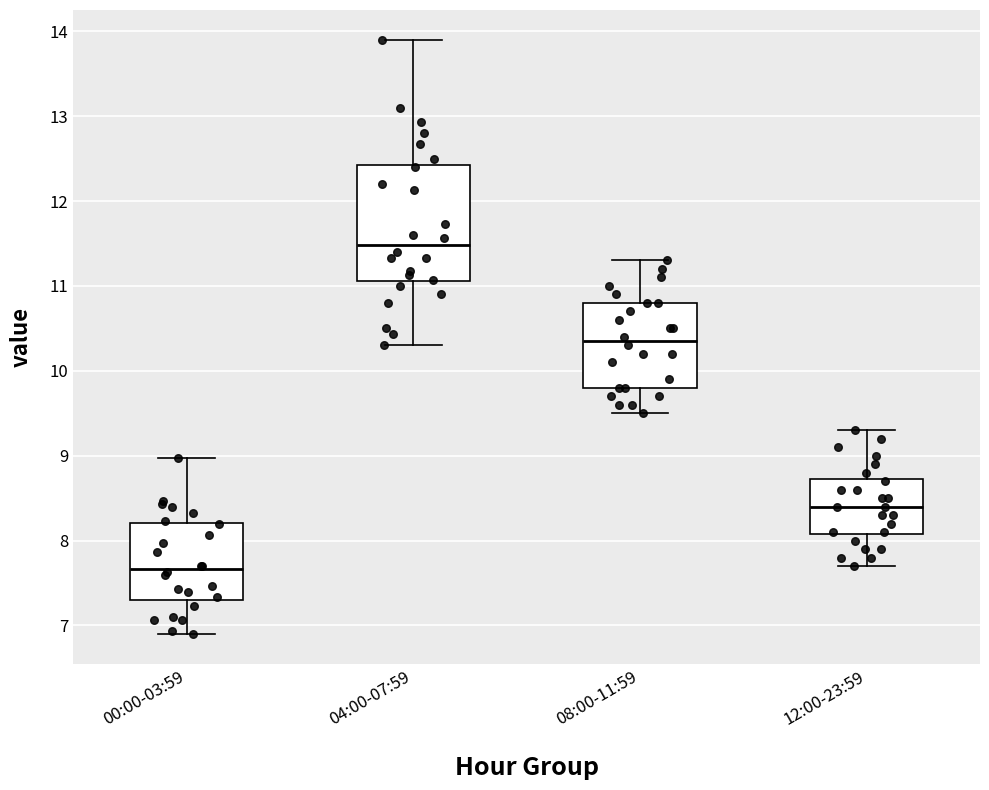

Reading left to right, transcribe this box plot: for each box, give where its median line is, the range the box spans, and where its two whiskers end, as read against the y-axis. The values are not printed on the chart, so give them approximately, as read against the axis.

00:00-03:59: median 7.7, box 7.3 to 8.2, whiskers 6.9 to 9.0
04:00-07:59: median 11.5, box 11.1 to 12.4, whiskers 10.3 to 13.9
08:00-11:59: median 10.4, box 9.8 to 10.8, whiskers 9.5 to 11.3
12:00-23:59: median 8.4, box 8.1 to 8.7, whiskers 7.7 to 9.3